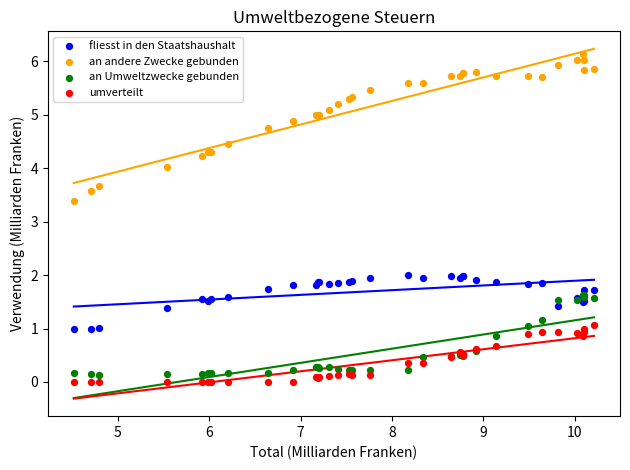

Which series reaches the minimum Y coordinate?

umverteilt